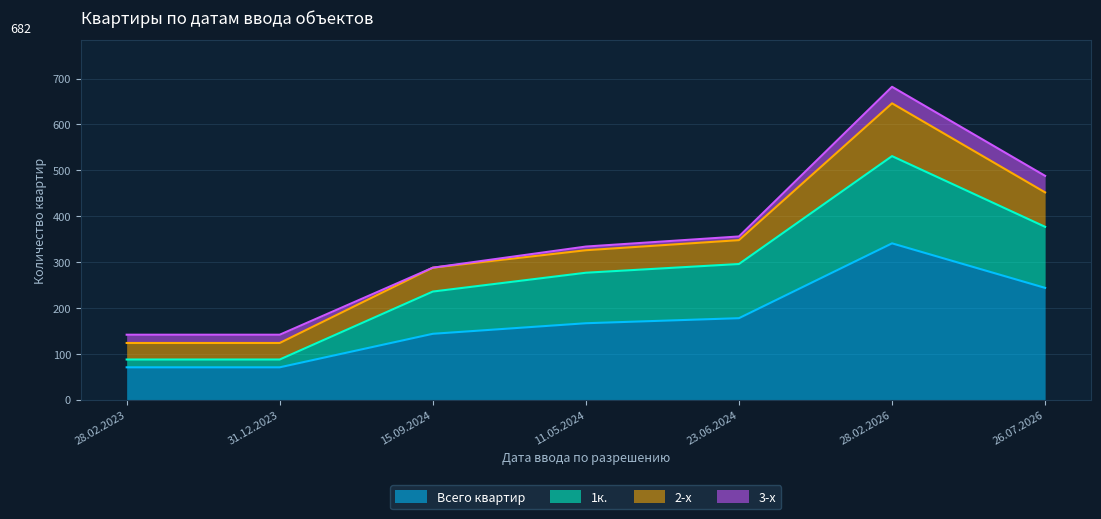

What is the sum of all 1к. values?

1893